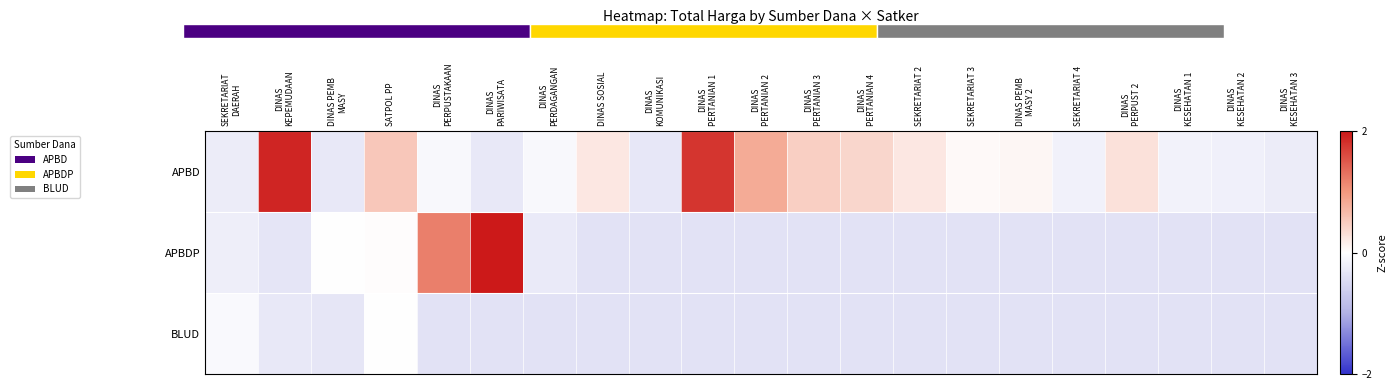

Reading left to right, list all the values displayed in this chart.

APBD: SEKRETARIAT
DAERAH=-0.2	DINAS
KEPEMUDAAN=1.9	DINAS PEMB
MASY=-0.3	SATPOL PP=0.5	DINAS
PERPUSTAKAAN=-0.1	DINAS
PARIWISATA=-0.3	DINAS
PERDAGANGAN=-0.1	DINAS SOSIAL=0.2	DINAS
KOMUNIKASI=-0.3	DINAS
PERTANIAN 1=1.8	DINAS
PERTANIAN 2=0.8	DINAS
PERTANIAN 3=0.5	DINAS
PERTANIAN 4=0.4	SEKRETARIAT 2=0.2	SEKRETARIAT 3=0.1	DINAS PEMB
MASY 2=0.1	SEKRETARIAT 4=-0.2	DINAS
PERPUST 2=0.3	DINAS
KESEHATAN 1=-0.2	DINAS
KESEHATAN 2=-0.2	DINAS
KESEHATAN 3=-0.2
APBDP: SEKRETARIAT
DAERAH=-0.2	DINAS
KEPEMUDAAN=-0.3	DINAS PEMB
MASY=-0.0	SATPOL PP=0.0	DINAS
PERPUSTAKAAN=1.2	DINAS
PARIWISATA=6.9	DINAS
PERDAGANGAN=-0.3	DINAS SOSIAL=-0.4	DINAS
KOMUNIKASI=-0.4	DINAS
PERTANIAN 1=-0.4	DINAS
PERTANIAN 2=-0.4	DINAS
PERTANIAN 3=-0.4	DINAS
PERTANIAN 4=-0.4	SEKRETARIAT 2=-0.4	SEKRETARIAT 3=-0.4	DINAS PEMB
MASY 2=-0.4	SEKRETARIAT 4=-0.4	DINAS
PERPUST 2=-0.4	DINAS
KESEHATAN 1=-0.4	DINAS
KESEHATAN 2=-0.4	DINAS
KESEHATAN 3=-0.4
BLUD: SEKRETARIAT
DAERAH=-0.1	DINAS
KEPEMUDAAN=-0.3	DINAS PEMB
MASY=-0.3	SATPOL PP=-0.0	DINAS
PERPUSTAKAAN=-0.4	DINAS
PARIWISATA=-0.4	DINAS
PERDAGANGAN=-0.4	DINAS SOSIAL=-0.4	DINAS
KOMUNIKASI=-0.4	DINAS
PERTANIAN 1=-0.4	DINAS
PERTANIAN 2=-0.4	DINAS
PERTANIAN 3=-0.4	DINAS
PERTANIAN 4=-0.4	SEKRETARIAT 2=-0.4	SEKRETARIAT 3=-0.4	DINAS PEMB
MASY 2=-0.4	SEKRETARIAT 4=-0.4	DINAS
PERPUST 2=-0.4	DINAS
KESEHATAN 1=-0.4	DINAS
KESEHATAN 2=-0.4	DINAS
KESEHATAN 3=-0.4